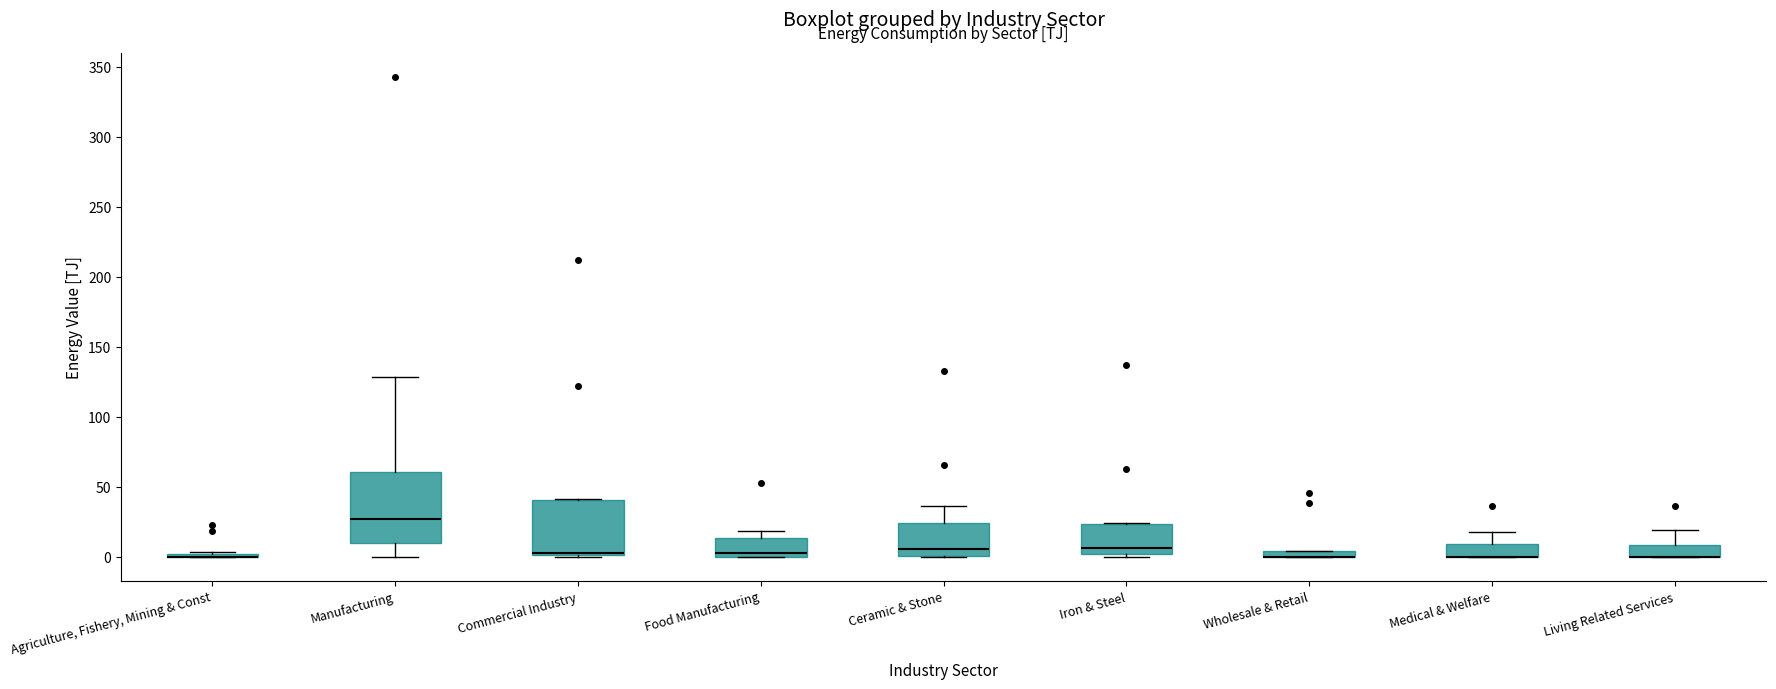

Where is the lower edge of the box for Living Related Services on the y-axis? The values are not printed on the chart, so give them approximately, as read against the axis.

0